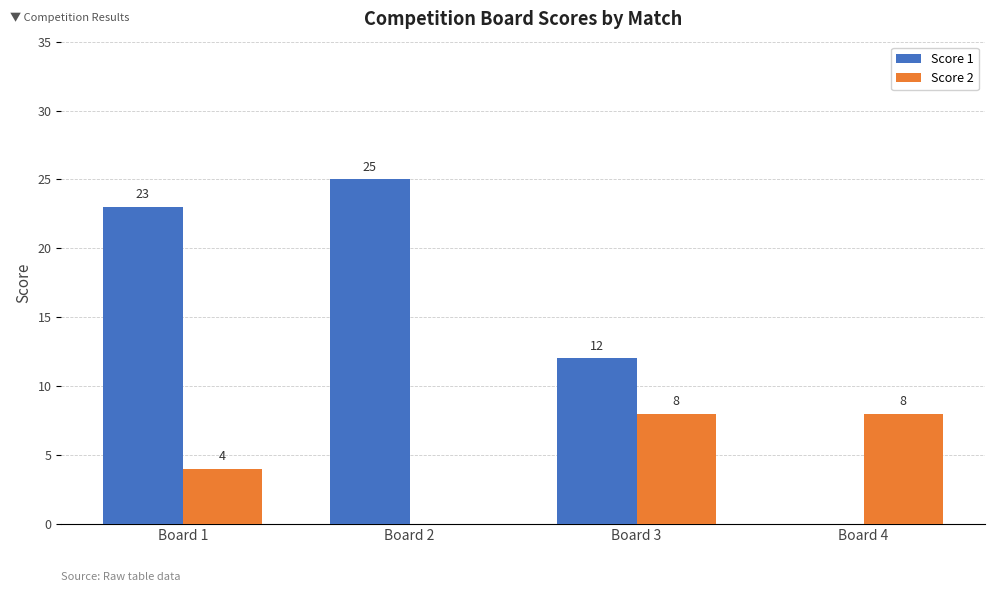

At which category is the sum across all series the highest?

Board 1